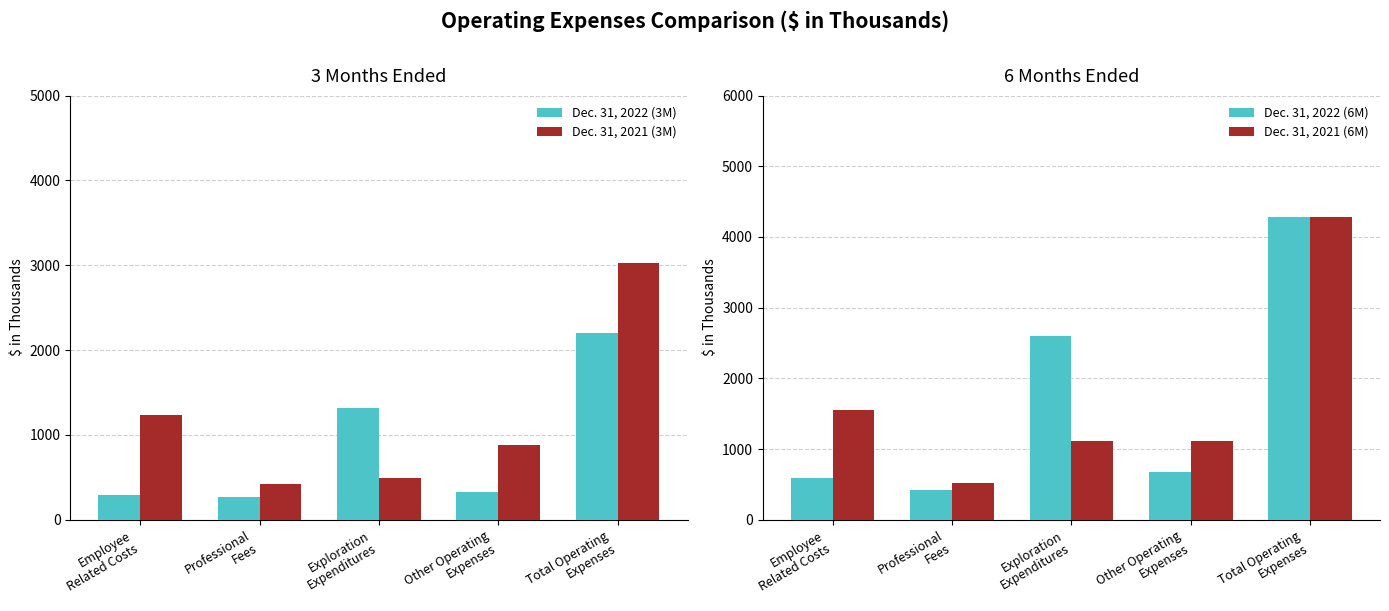

What are all the series names shown in the legend?

Dec. 31, 2022 (3M), Dec. 31, 2021 (3M), Dec. 31, 2022 (6M), Dec. 31, 2021 (6M)